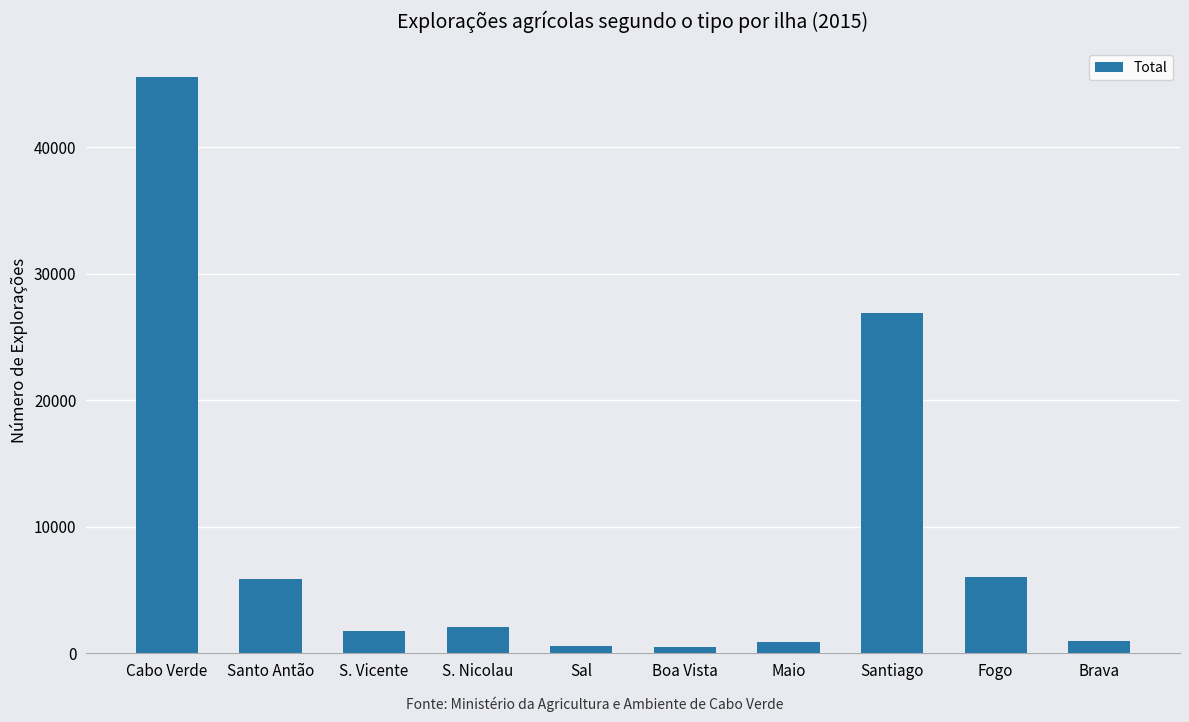

Does the chart contain any negative values?

No